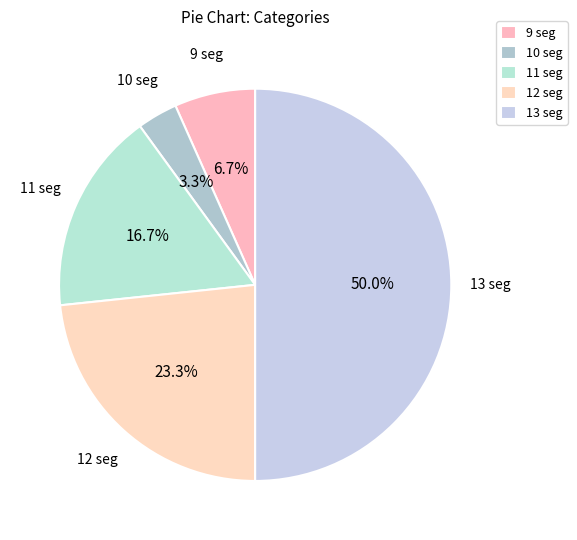

To the nearest percent, what is the average slice percentage?

20%